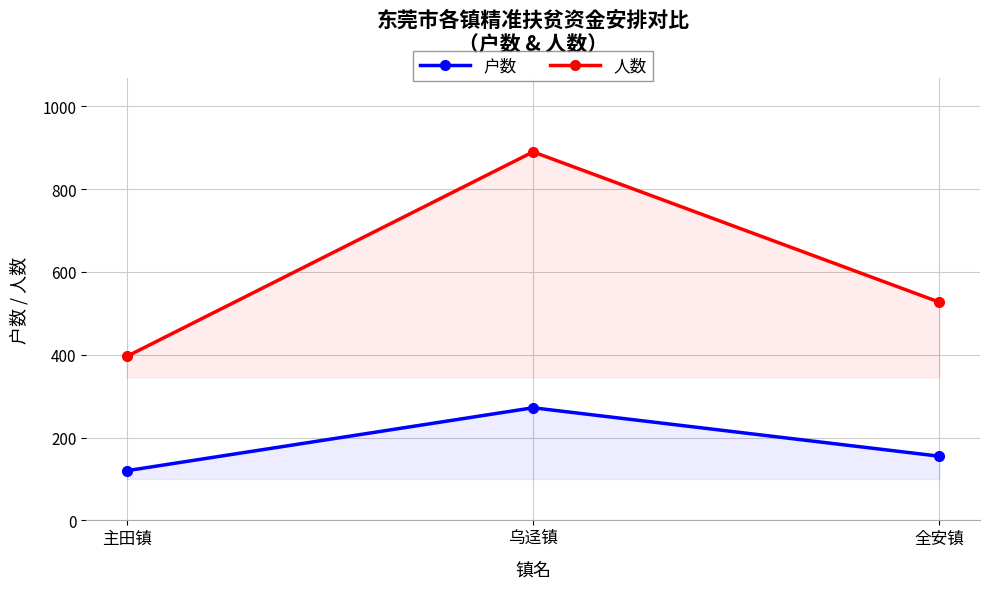

Which category has the lowest value across all series?

主田镇